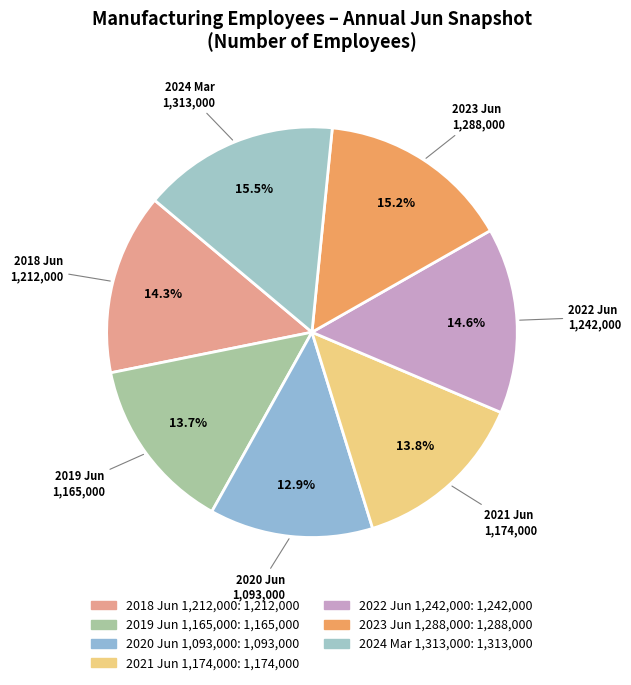

To the nearest percent, what is the difference between the largest and smallest slice percentages?

3%